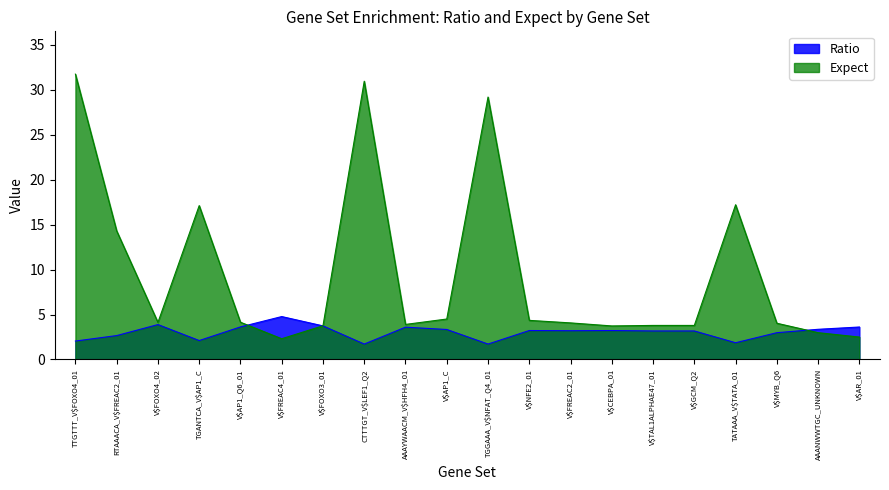

What is the label of the 19th point from the left?

AAANWWTGC_UNKNOWN